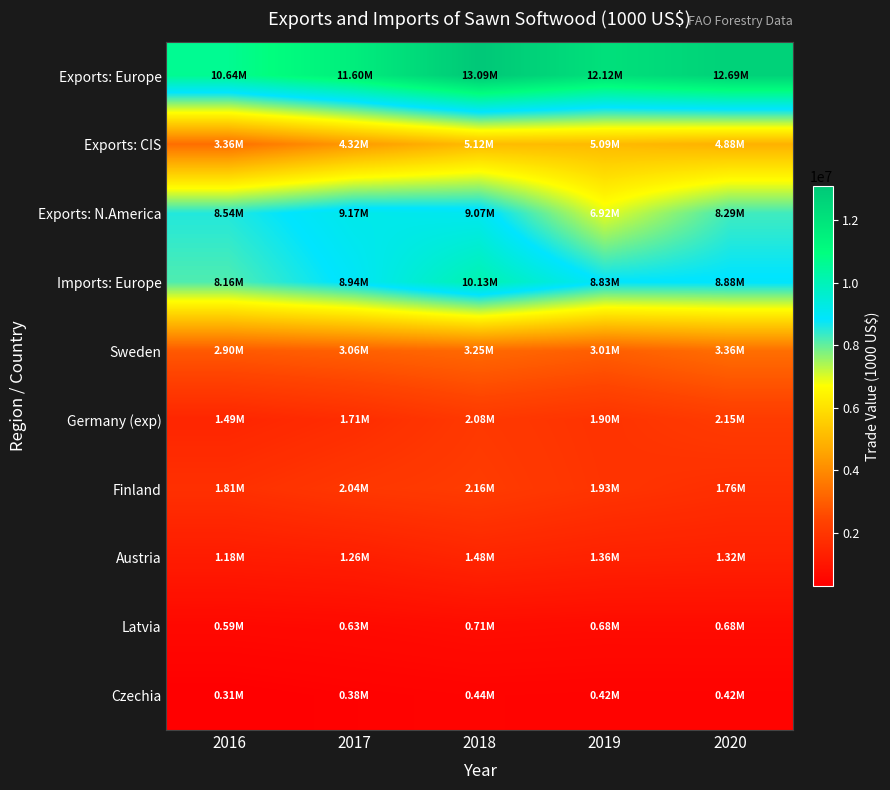

What is the spread (max minus min) of values at 2017?

11217519.0